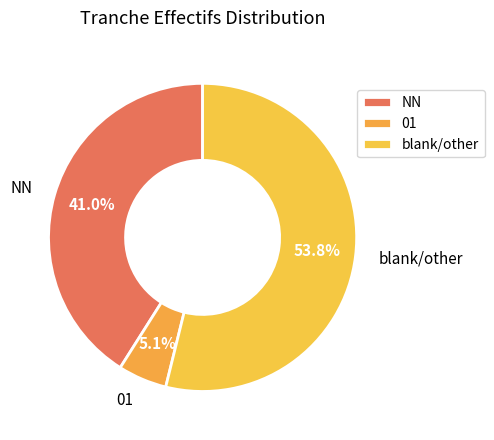

Count the number of slices in the pie.

3